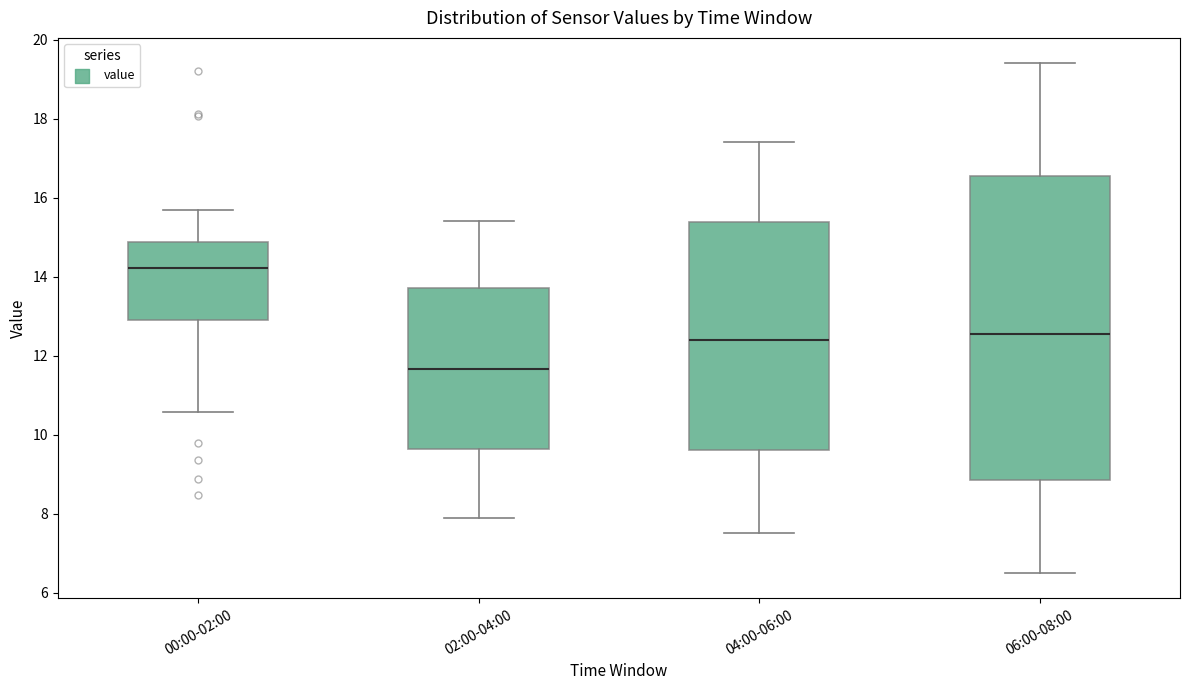

Which box's median line is the lowest?

02:00-04:00